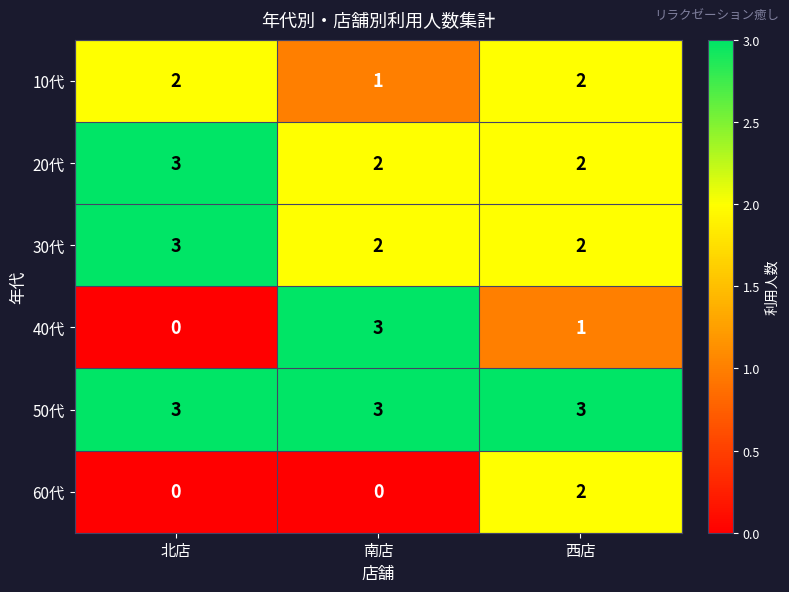

Read the 40代 value at 南店.

3